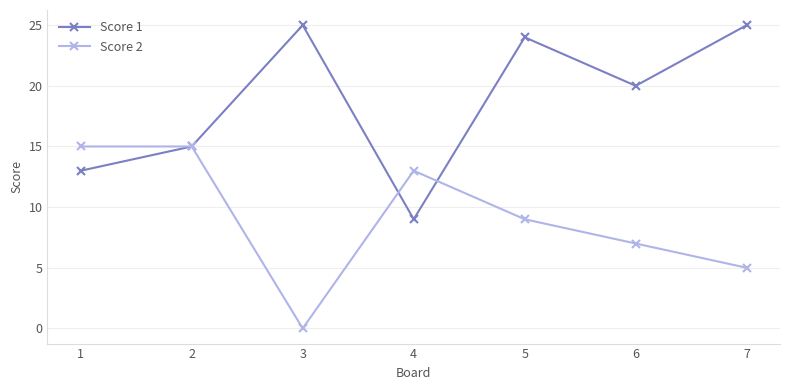

Count the Score 2 values in the range 5 to 15.

6